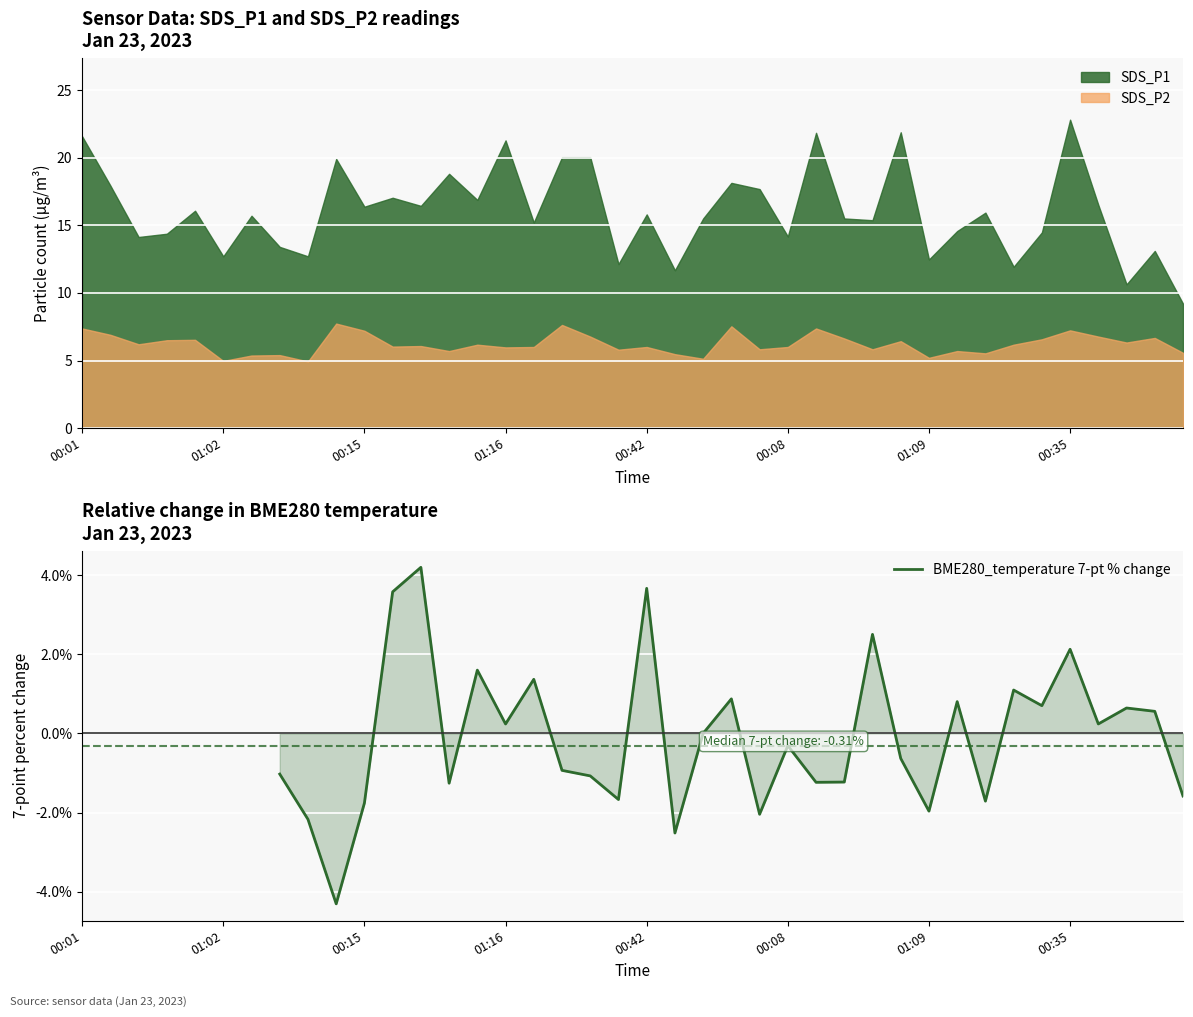

What is the value of the 32nd point from the left?

0.8